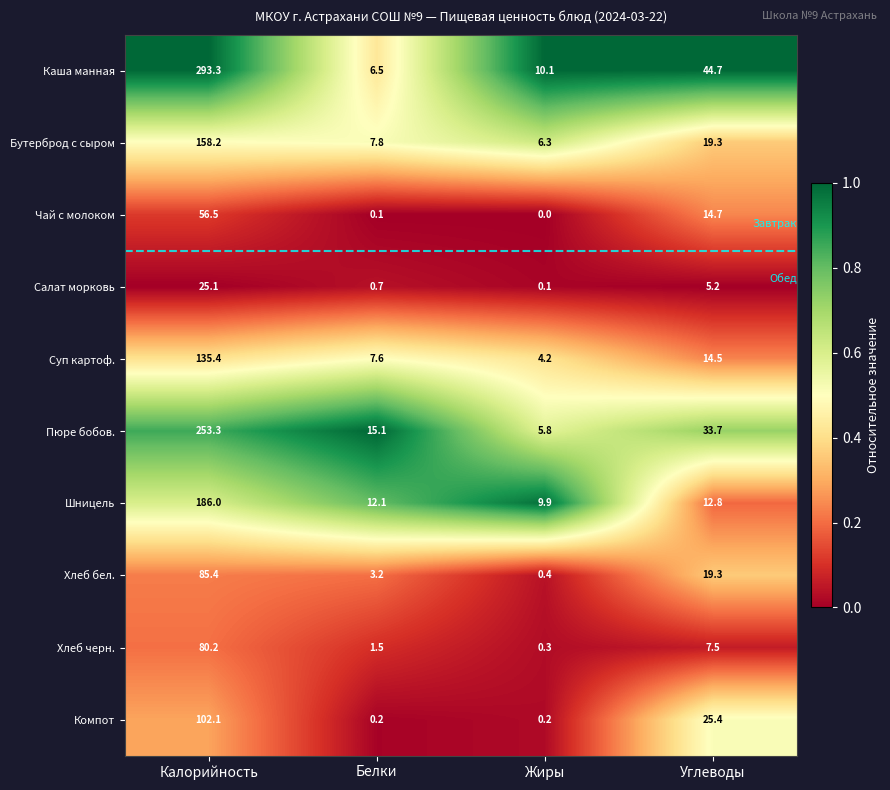

Rank the series by their maximum value, from lowest to highest.

Салат морковь, Чай с молоком, Хлеб черн., Хлеб бел., Компот, Суп картоф., Бутерброд с сыром, Шницель, Пюре бобов., Каша манная